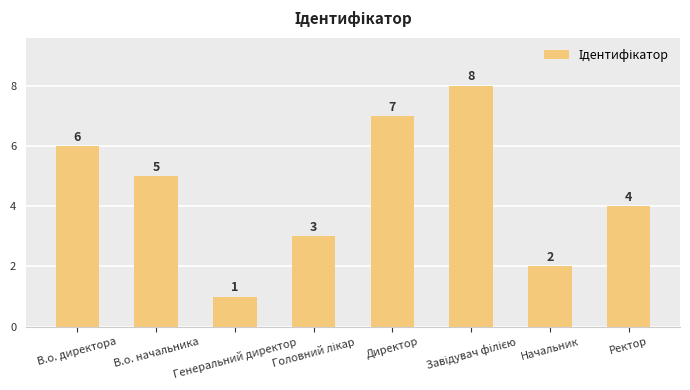

What is the difference between the maximum and minimum values?

7